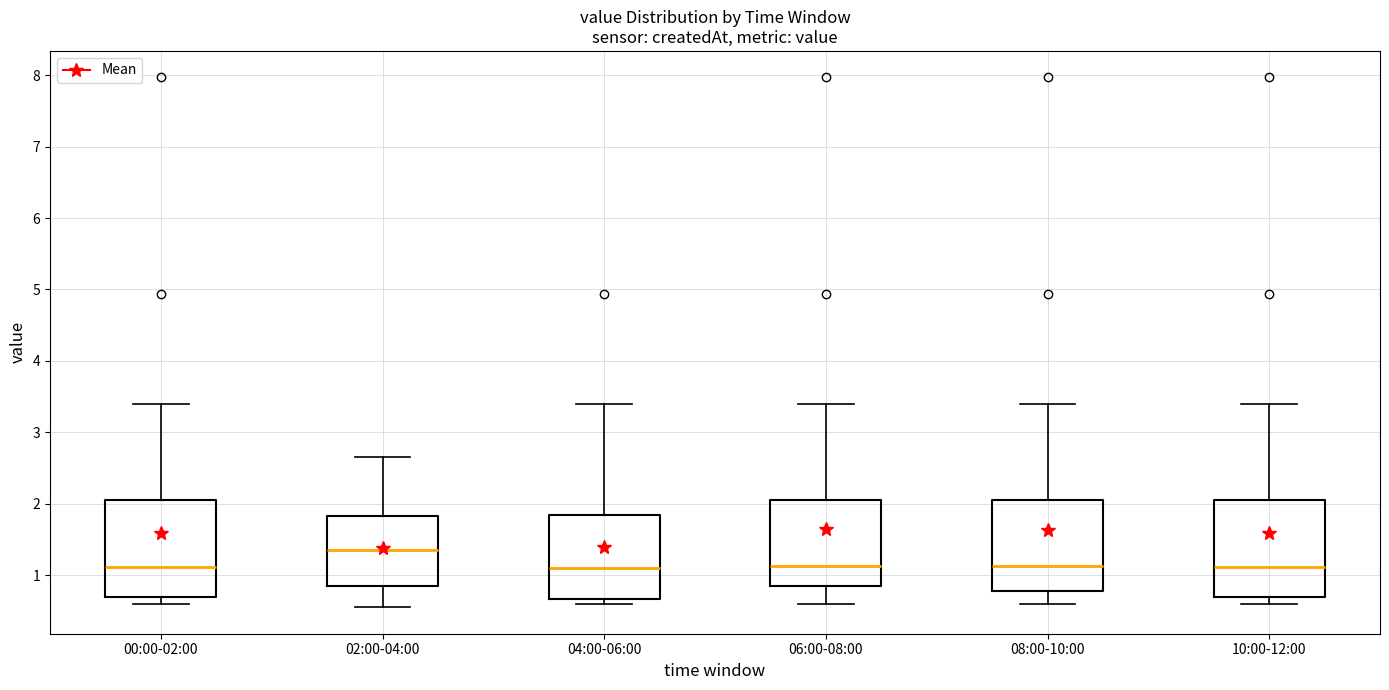

Where does the median line of the box for 02:00-04:00 sit on the y-axis? The values are not printed on the chart, so give them approximately, as read against the axis.

1.4